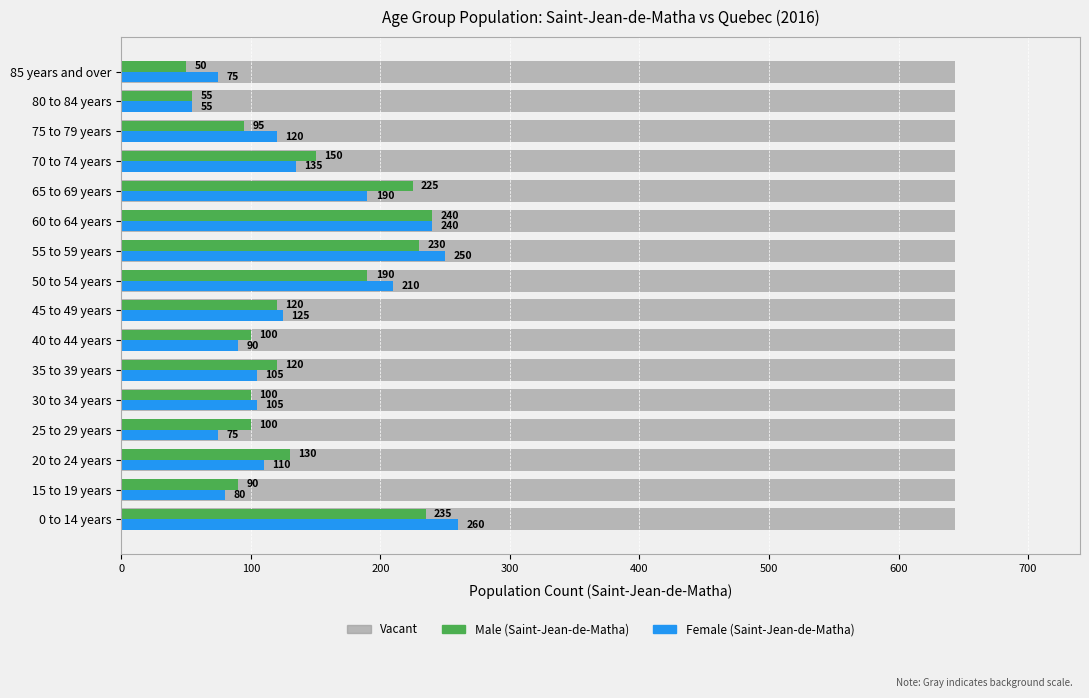

How many data points in Male (Saint-Jean-de-Matha) are less than 120?

7